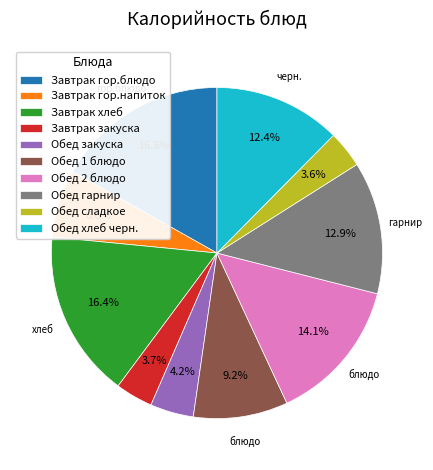

What is the ratio of the value at Завтрак гор.напиток to the value at Обед гарнир?

0.5